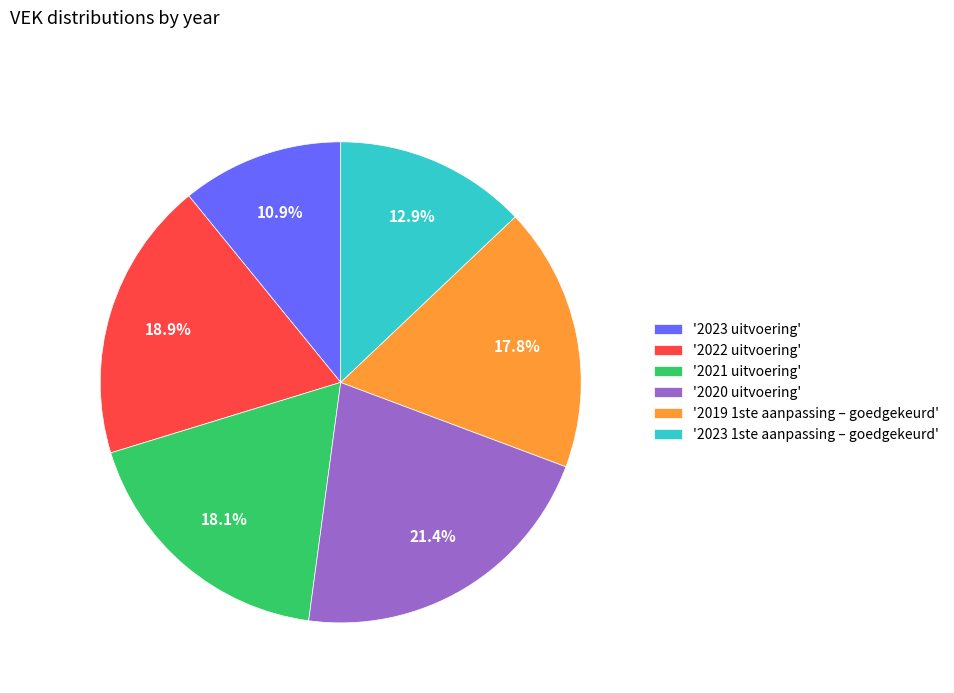

Which has a higher value, '2019 1ste aanpassing – goedgekeurd' or '2023 uitvoering'?

'2019 1ste aanpassing – goedgekeurd'